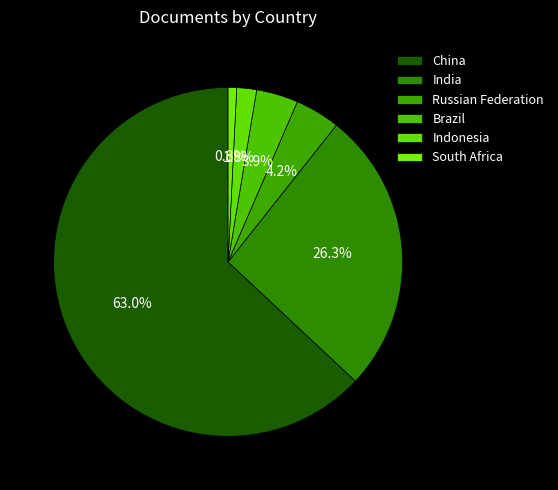

The Indonesia slice represents 1% of the pie. True or false?

False